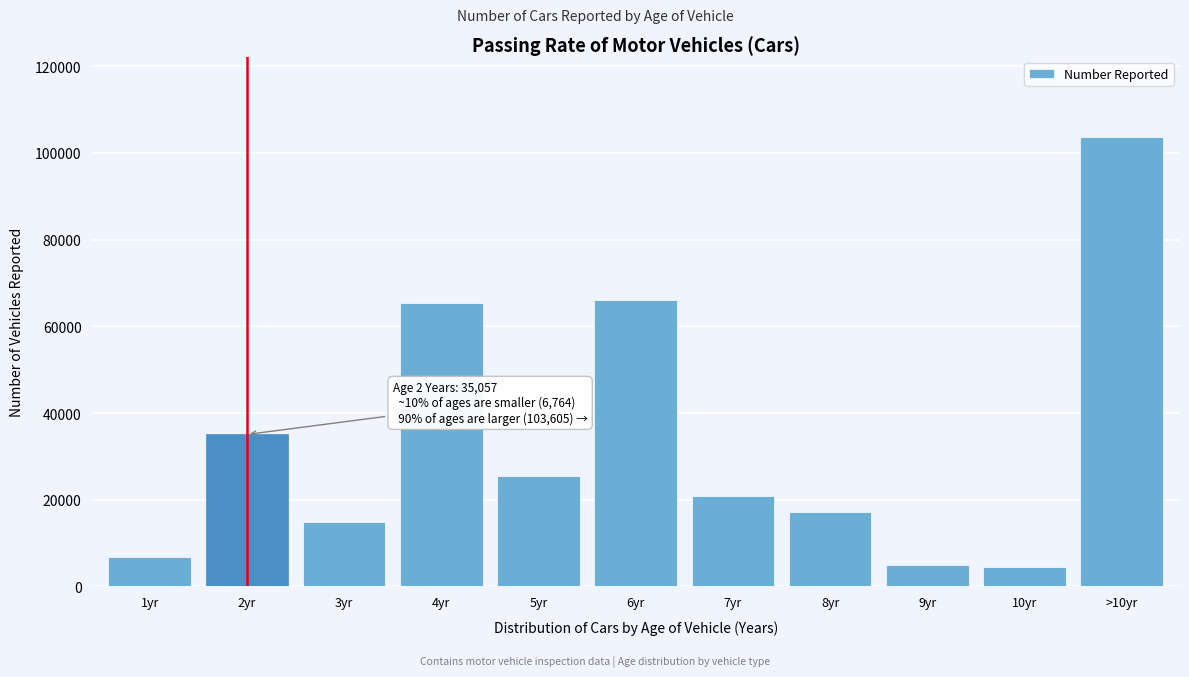

Reading right to left, what are all the values shown in this chart?

>10yr=103605	10yr=4408	9yr=4999	8yr=17221	7yr=20887	6yr=66080	5yr=25446	4yr=65416	3yr=14754	2yr=35057	1yr=6764